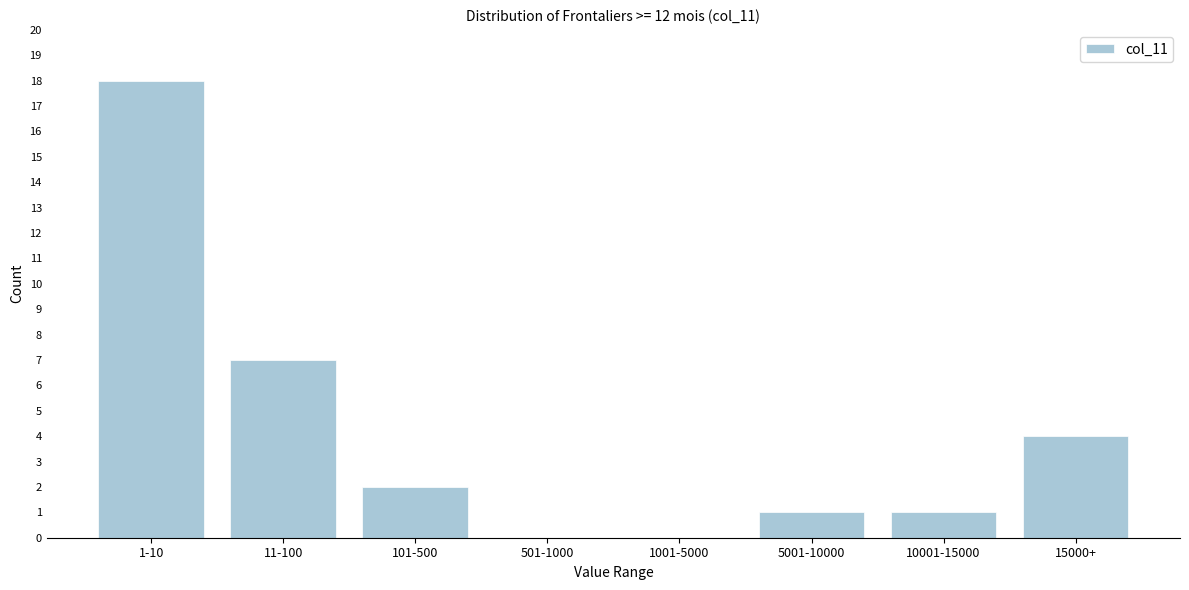

Reading left to right, list all the values displayed in this chart.

1-10=18	11-100=7	101-500=2	501-1000=0	1001-5000=0	5001-10000=1	10001-15000=1	15000+=4